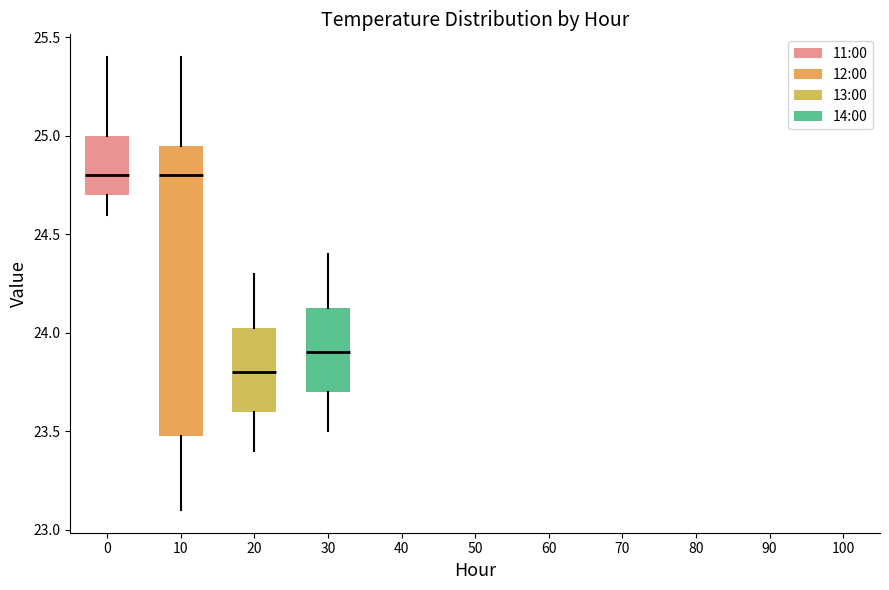

Where is the upper edge of the box at x = 10 on the y-axis? The values are not printed on the chart, so give them approximately, as read against the axis.

24.95